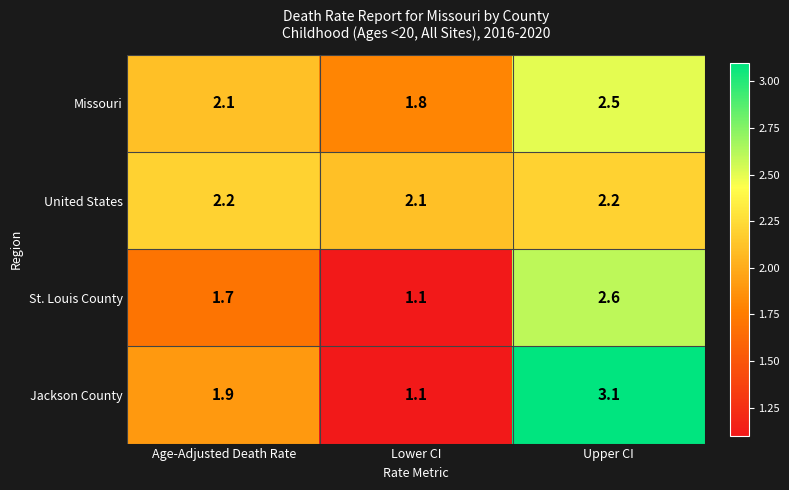

At which category does the chart reach its minimum across all series?

Lower CI